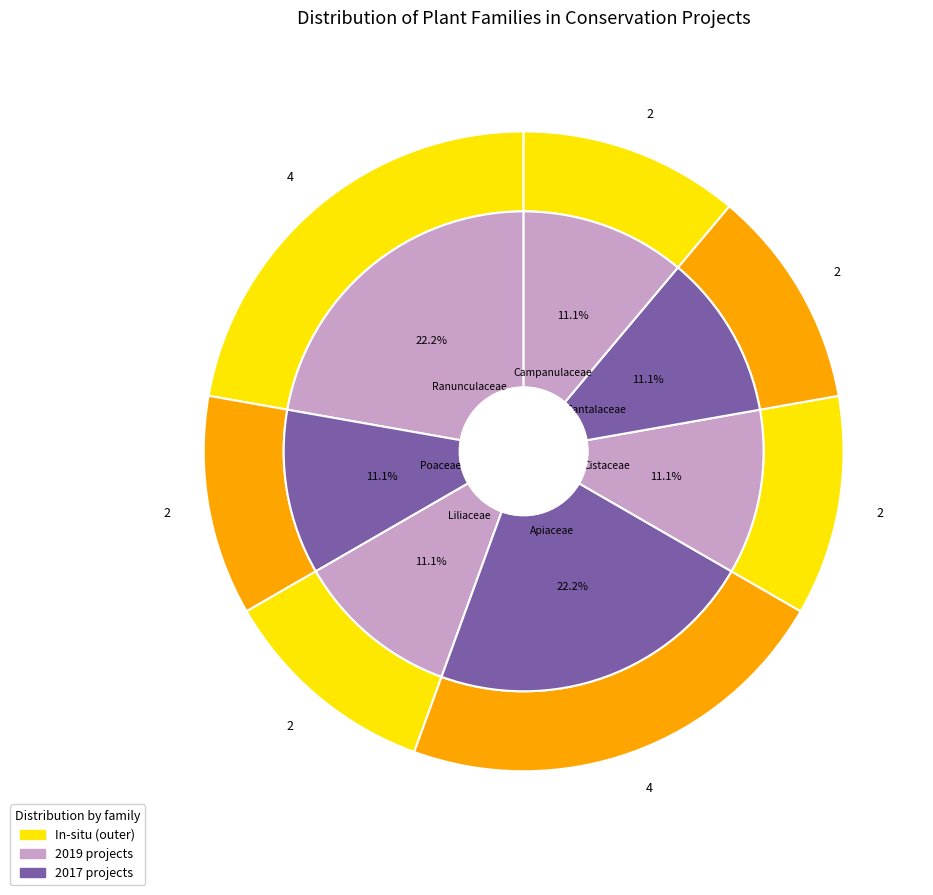

To the nearest percent, what percentage of the pie is Cistaceae?

11%